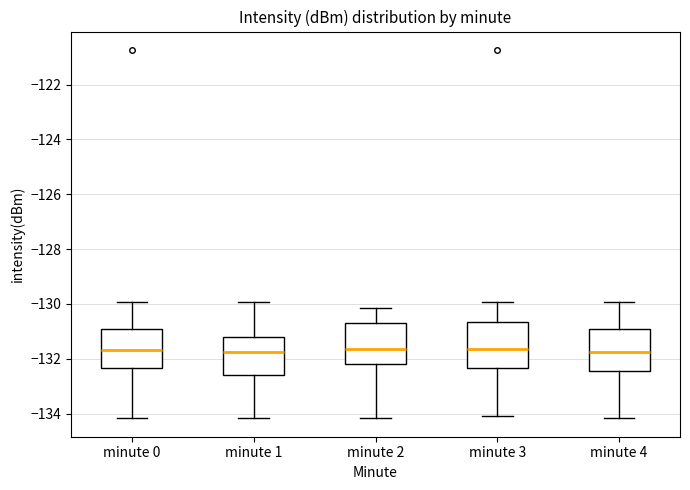

Reading left to right, transcribe this box plot: for each box, give where its median line is, the range the box spans, and where its two whiskers end, as read against the y-axis. The values are not printed on the chart, so give them approximately, as read against the axis.

minute 0: median -131.6, box -132.4 to -131.0, whiskers -134.2 to -130.0
minute 1: median -131.8, box -132.6 to -131.2, whiskers -134.2 to -130.0
minute 2: median -131.6, box -132.2 to -130.8, whiskers -134.2 to -130.2
minute 3: median -131.6, box -132.4 to -130.6, whiskers -134.0 to -130.0
minute 4: median -131.8, box -132.4 to -131.0, whiskers -134.2 to -130.0